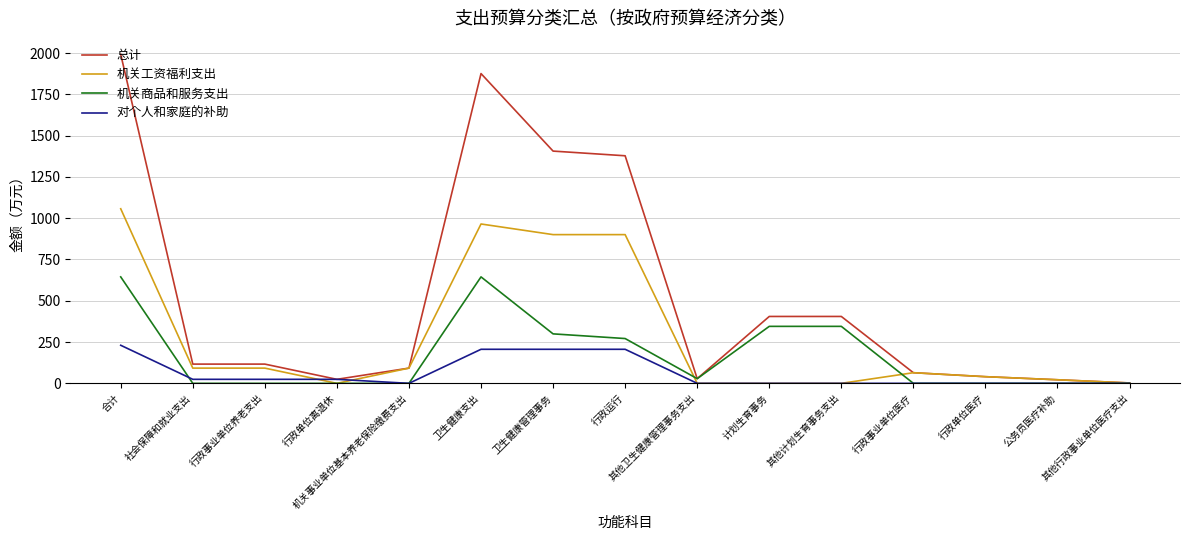

At which label does 总计 reach its minimum?

其他行政事业单位医疗支出